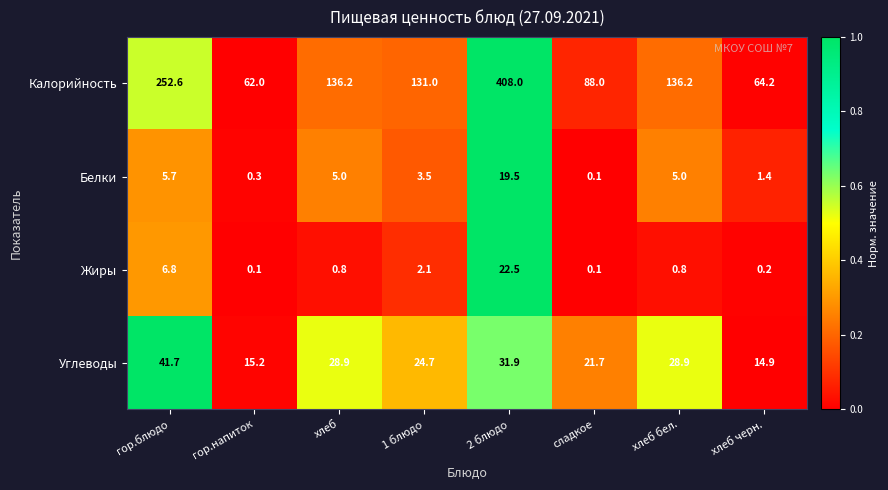

At 1 блюдо, list the series in order from smallest to largest.

Жиры, Белки, Углеводы, Калорийность